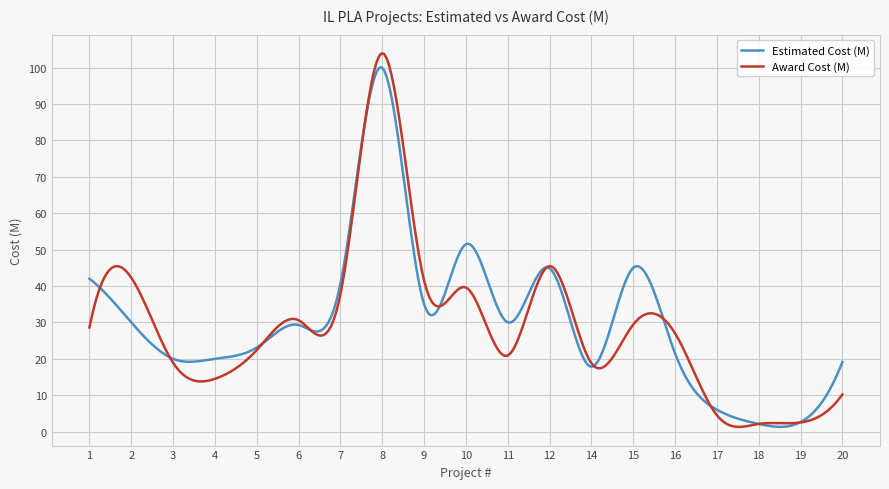

What is the highest value of the Award Cost (M) series?

104.0